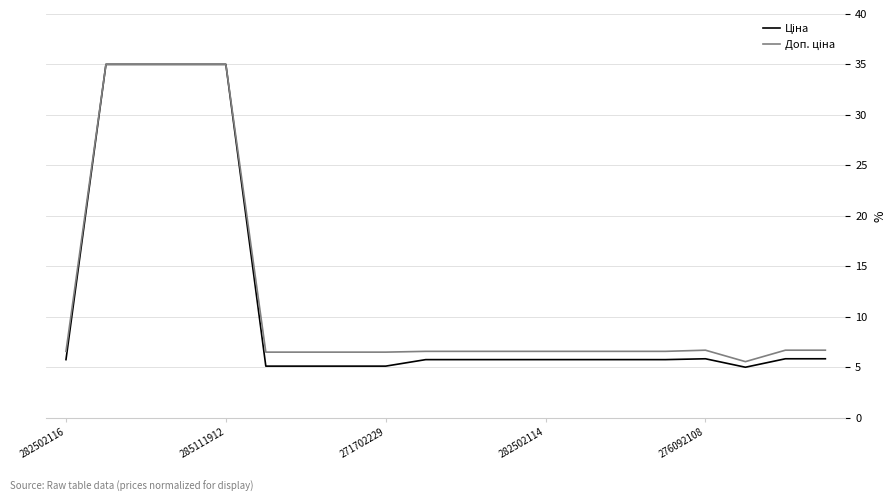

What is the minimum value shown in the chart?

5.0